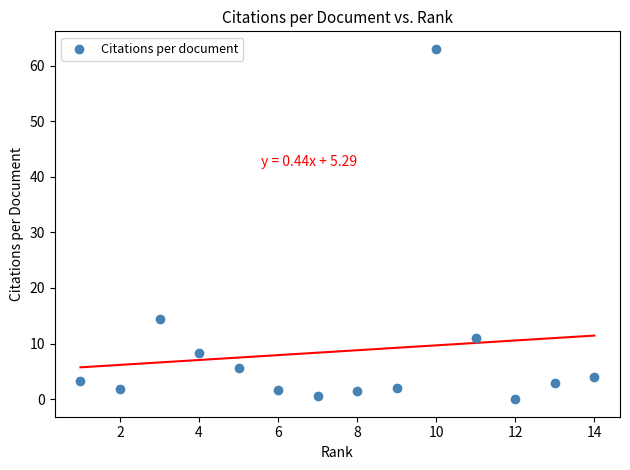

What Y value in the scatter plot is closest to 31?

14.5